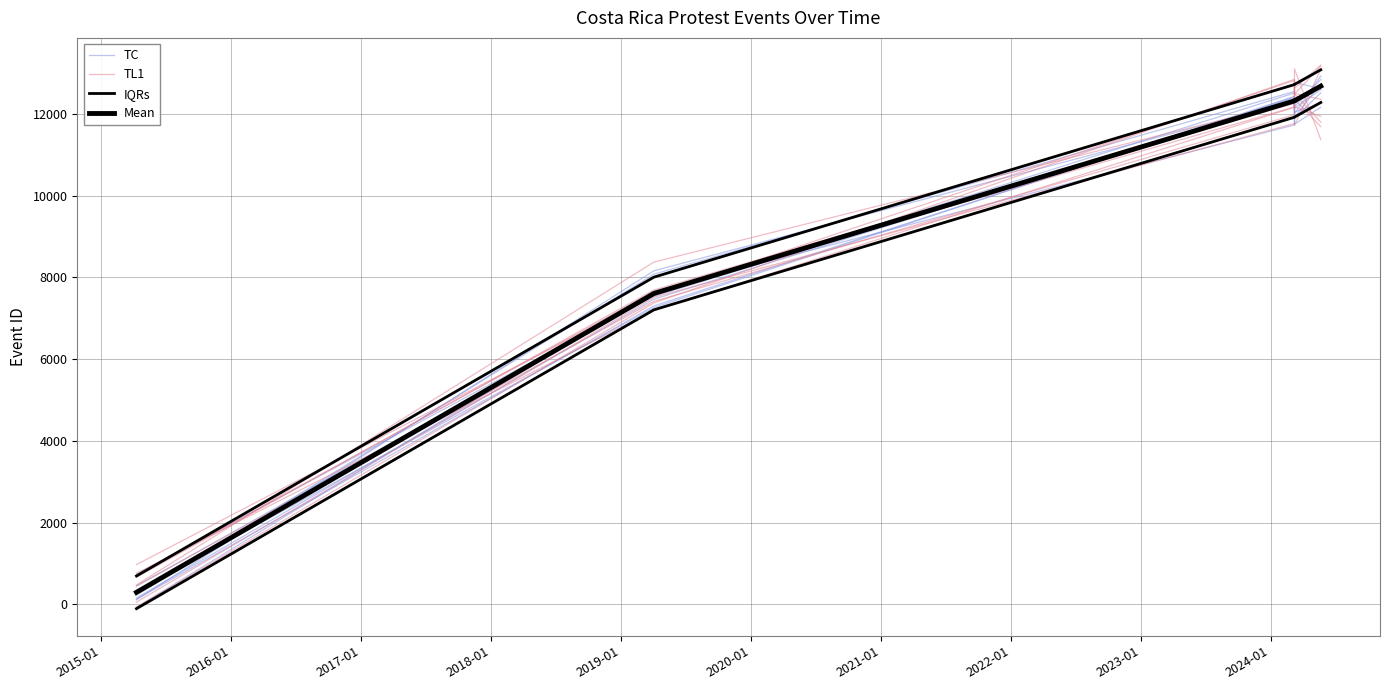

What is the average value of the TL1 series?

8947.9